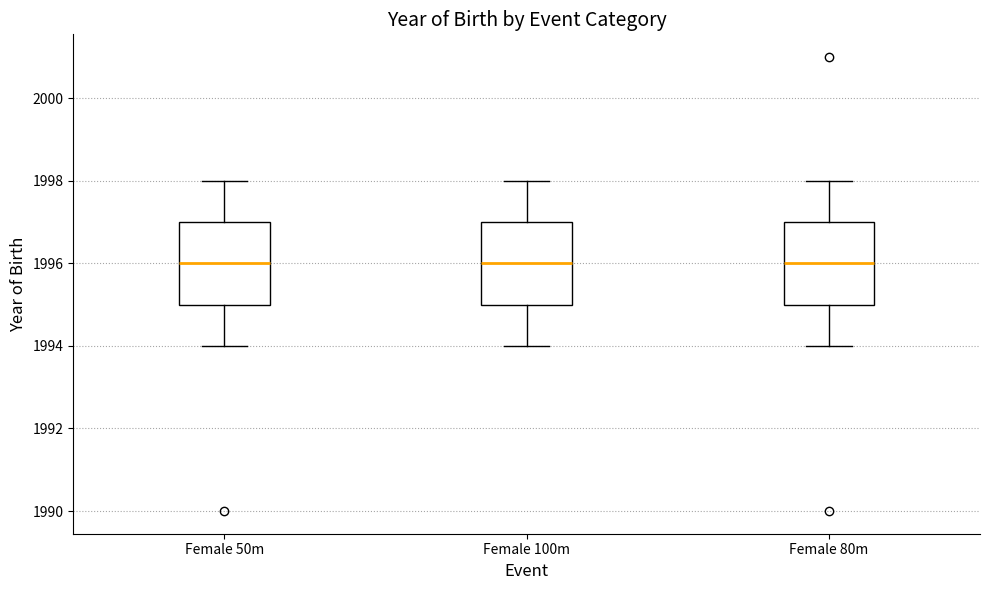

Where does the upper whisker of the box for Female 80m end on the y-axis? The values are not printed on the chart, so give them approximately, as read against the axis.

1998